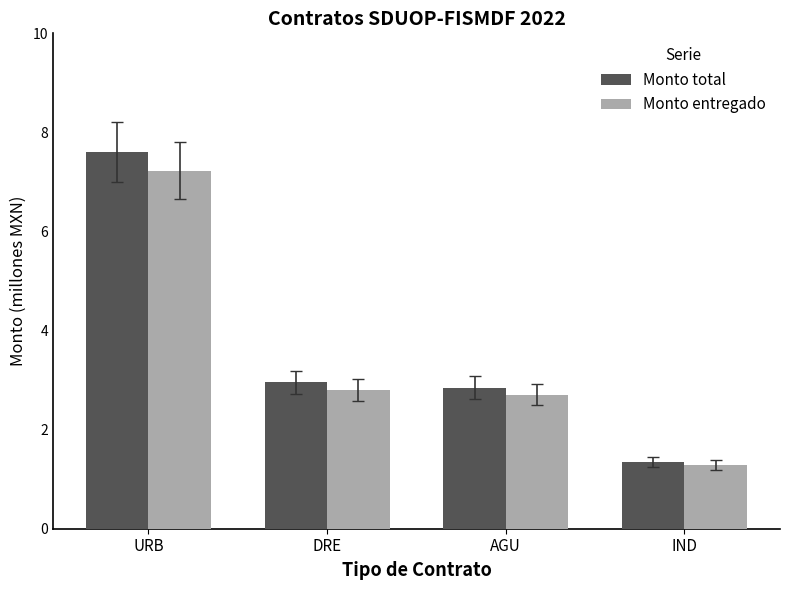

Is the value of Monto total at URB greater than the value of Monto entregado at DRE?

Yes